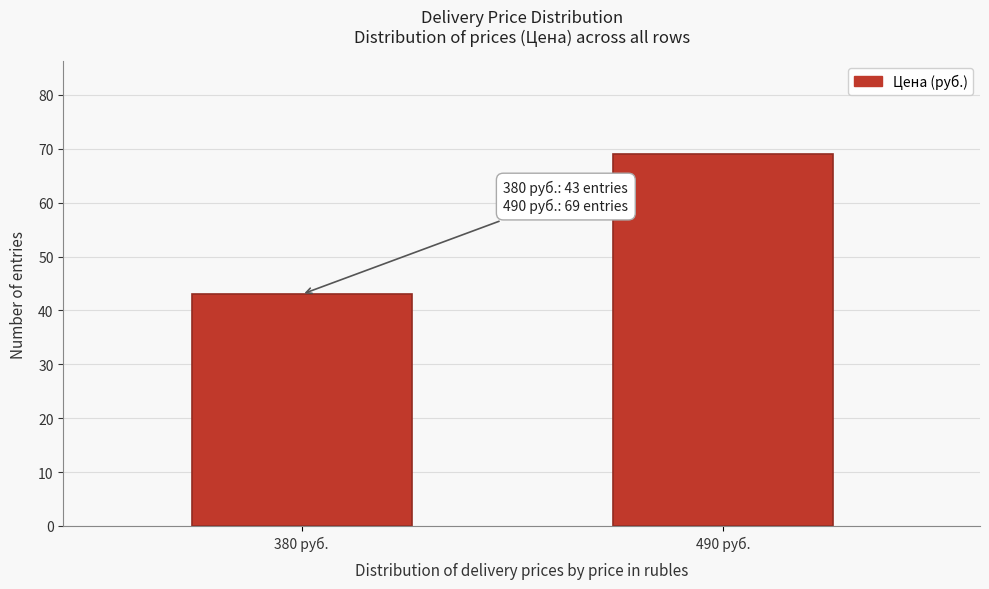

Reading left to right, what are all the values shown in this chart?

43	69